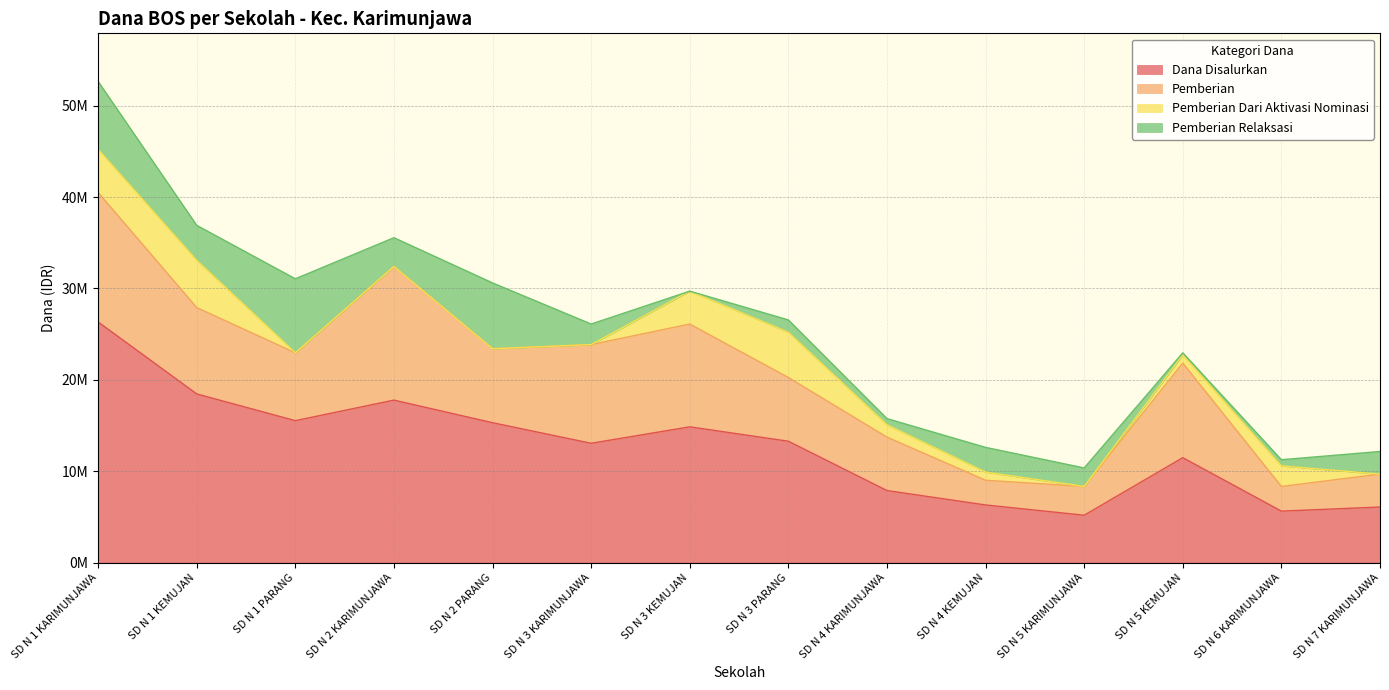

What is the highest value of the Dana Disalurkan series?

26325000